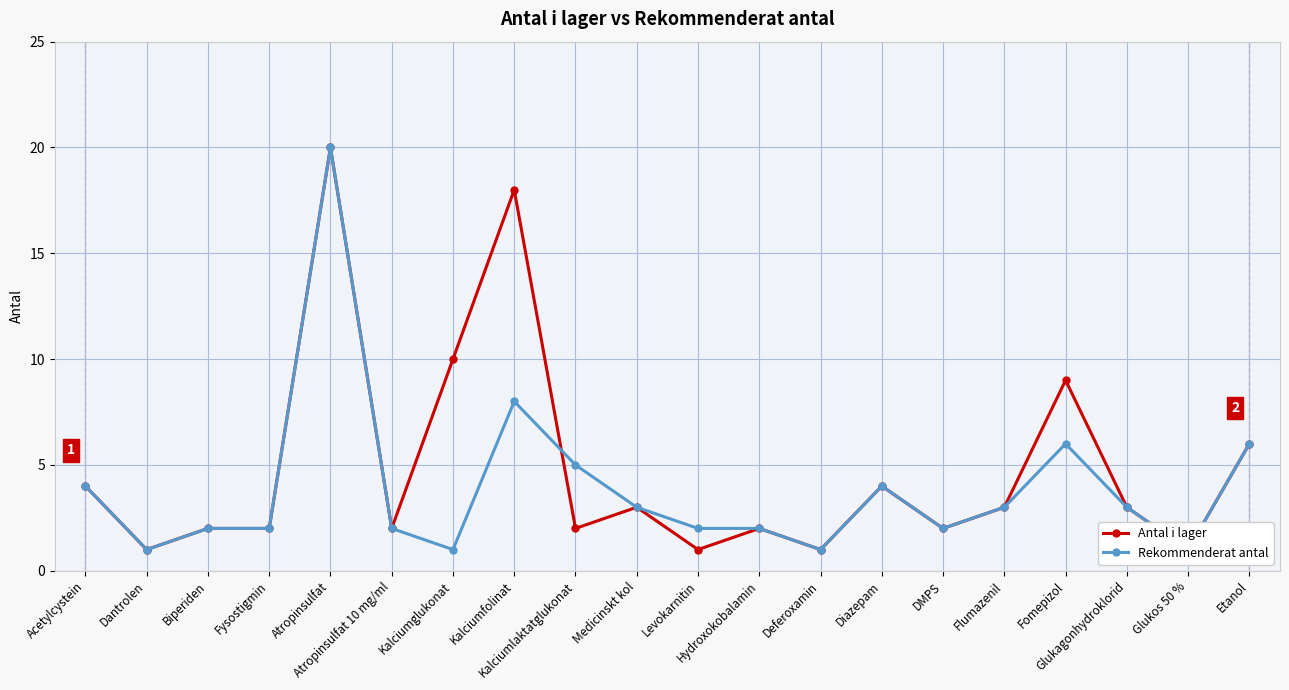

Rank the series at Etanol from lowest to highest value.

Antal i lager, Rekommenderat antal